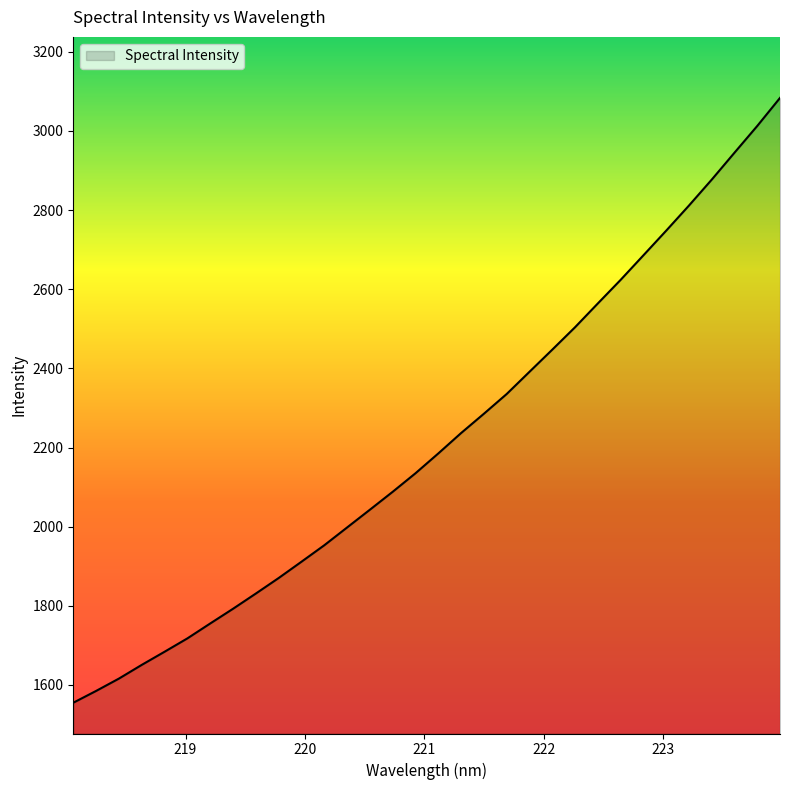

What is the maximum value shown in the chart?

3083.3